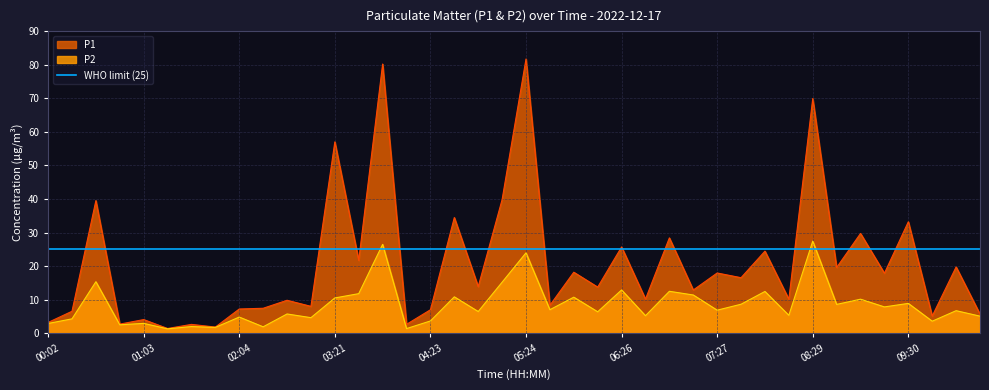

The value of P1 at 04:23 is 9.3. True or false?

False